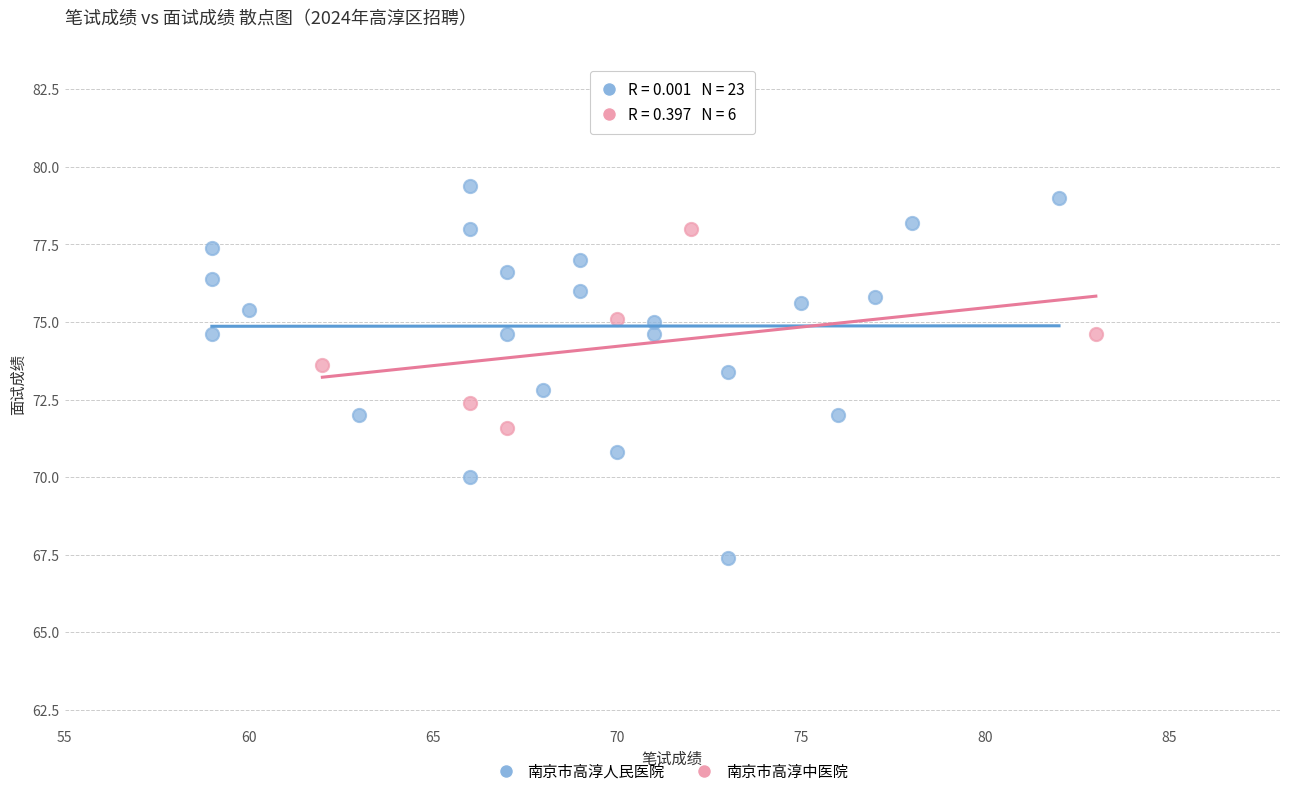

Which series contains the lowest Y value?

南京市高淳人民医院